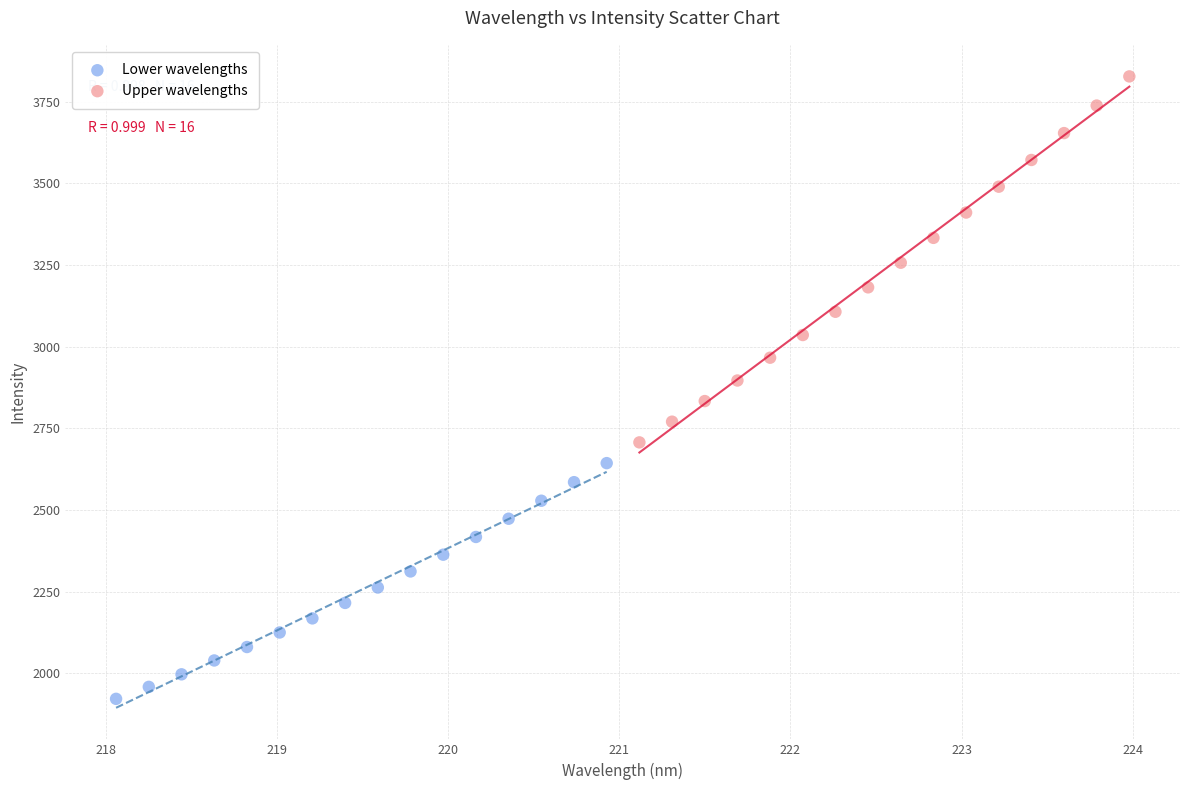

Which series has the largest Y range (max minus min)?

Upper wavelengths